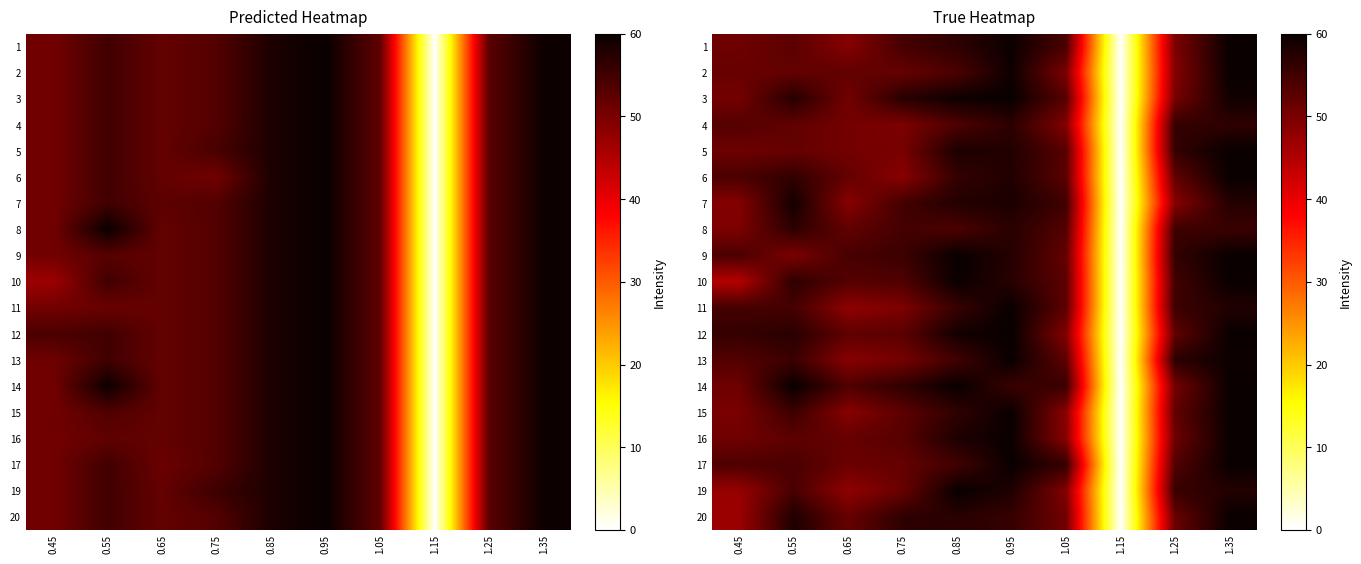

At which category is the sum across all series the highest?

1.35